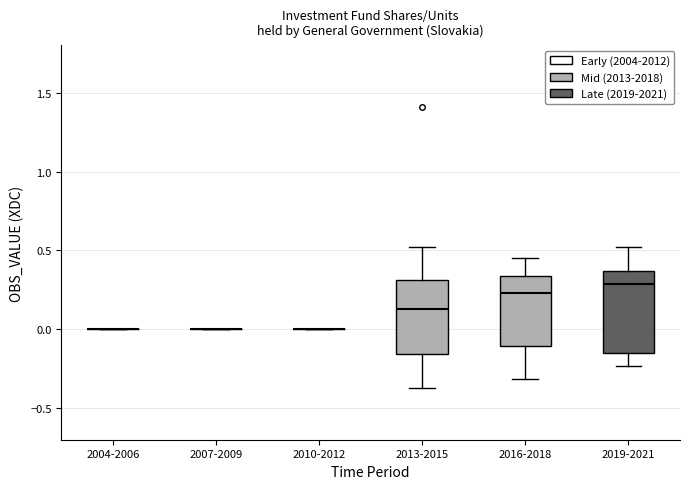

Reading left to right, read every box against the y-axis: the position of its median line, the range the box covers, and the ends of its whiskers. The values are not printed on the chart, so give them approximately, as read against the axis.

2004-2006: box collapsed to a line at 0.00, whiskers 0.00 to 0.00
2007-2009: box collapsed to a line at 0.00, whiskers 0.00 to 0.00
2010-2012: box collapsed to a line at 0.00, whiskers 0.00 to 0.00
2013-2015: median 0.15, box -0.15 to 0.30, whiskers -0.35 to 0.50
2016-2018: median 0.25, box -0.10 to 0.35, whiskers -0.30 to 0.45
2019-2021: median 0.30, box -0.15 to 0.35, whiskers -0.25 to 0.50